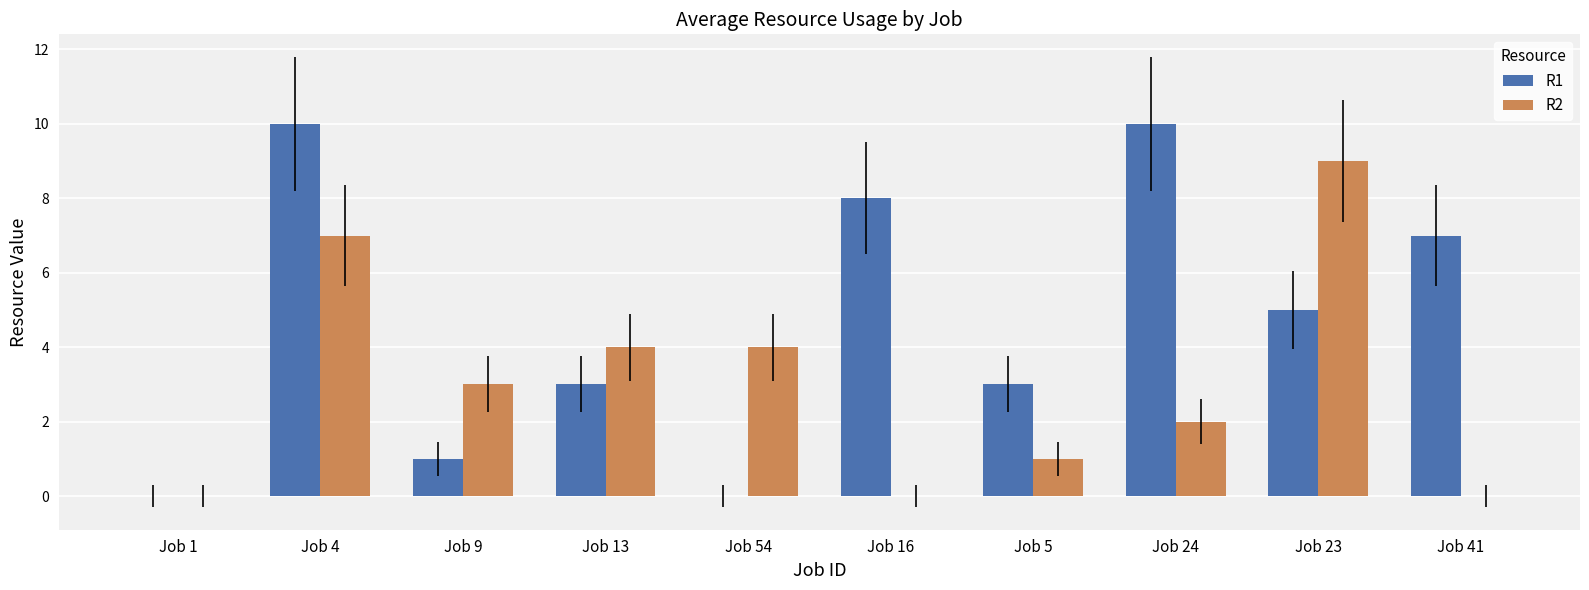

Between Job 54 and Job 16, which series saw the biggest shift?

R1